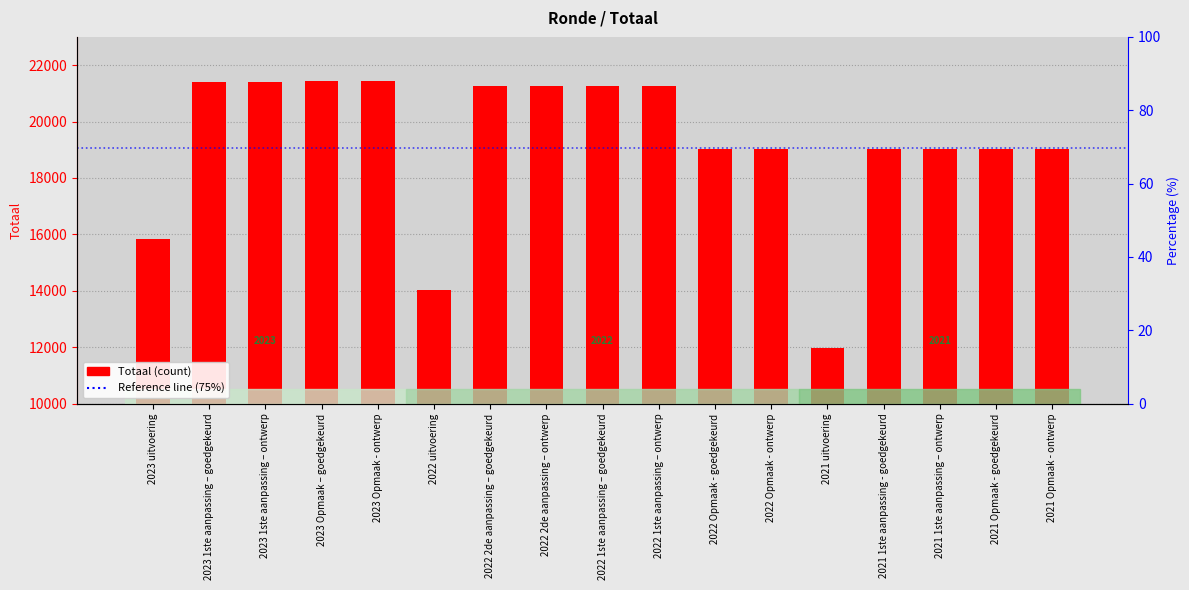

What is the ratio of the value at 2022 Opmaak - goedgekeurd to the value at 2021 1ste aanpassing - goedgekeurd?

1.0